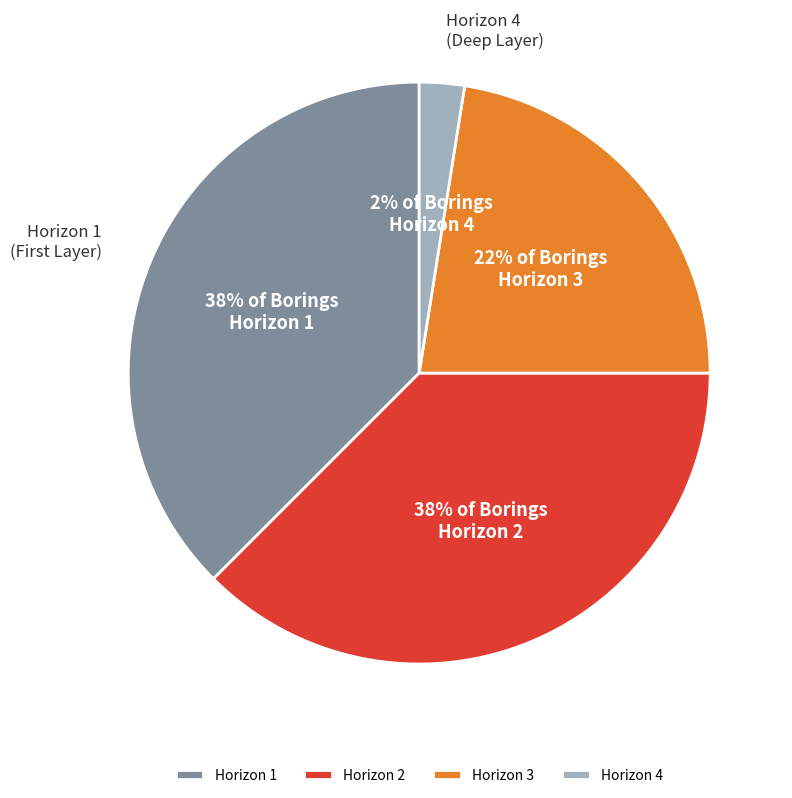

Approximately how many times larger is the value at Horizon 1 compared to Horizon 2?

1.0